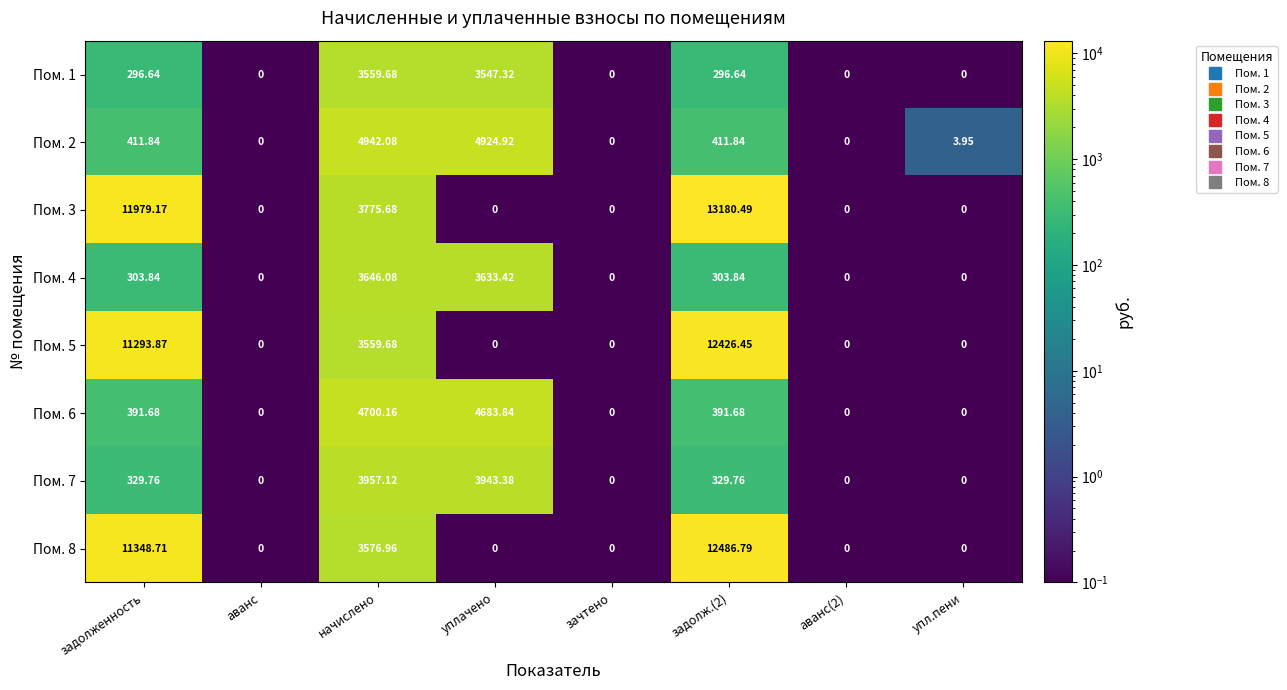

Is the value of Пом. 4 at начислено greater than the value of Пом. 5 at аванс?

Yes